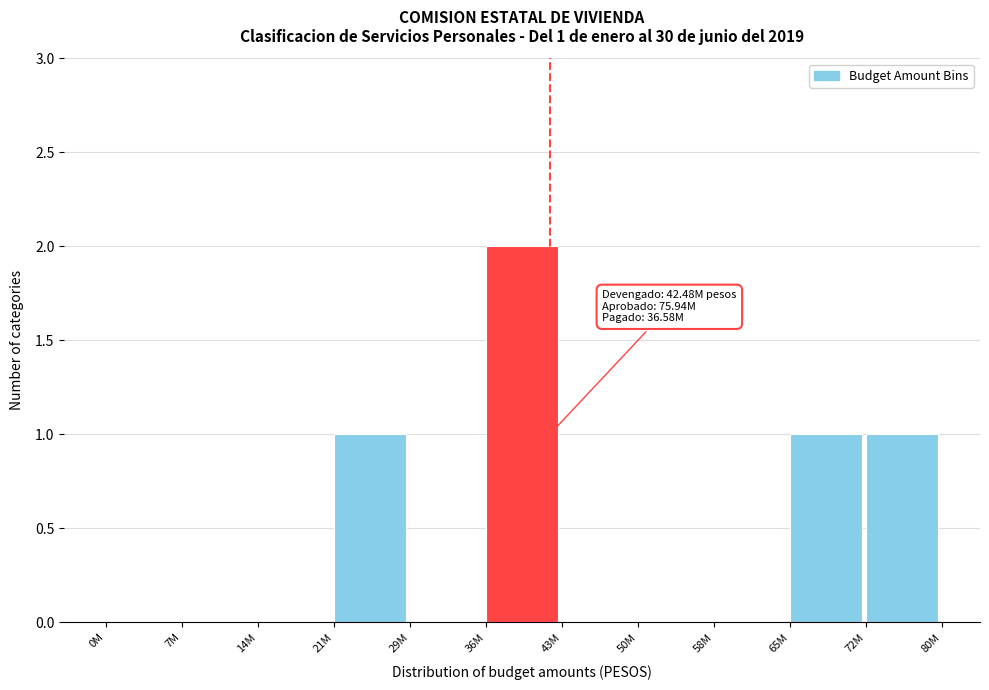

Reading left to right, extract all data points from this chart.

0M=0	7M=0	14M=0	21M=1	29M=0	36M=2	43M=0	50M=0	58M=0	65M=1	72M=1